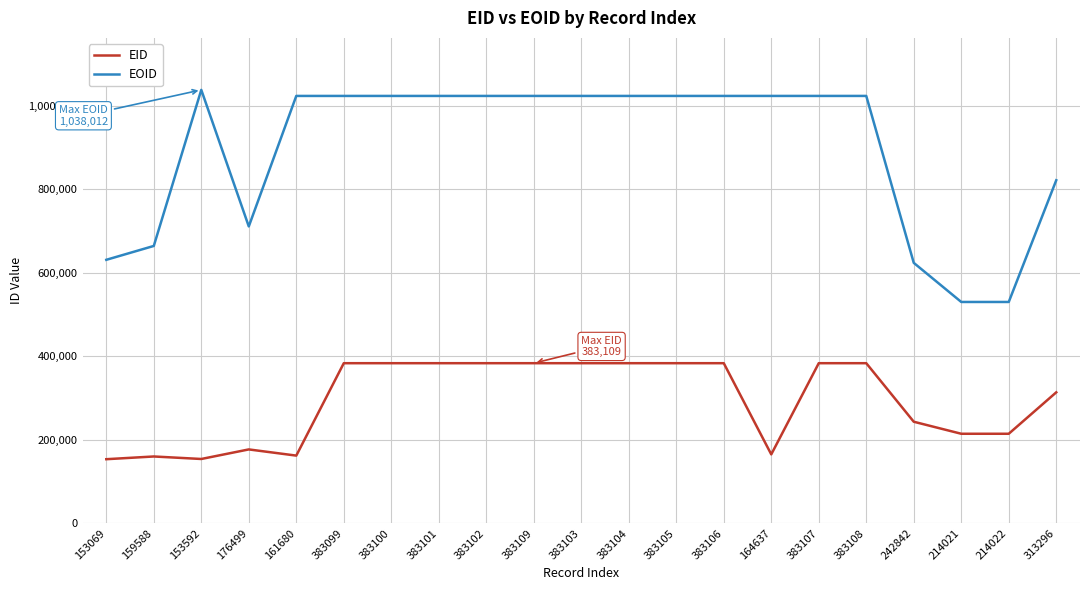

Is it true that EOID equals 710836 at 176499?

True